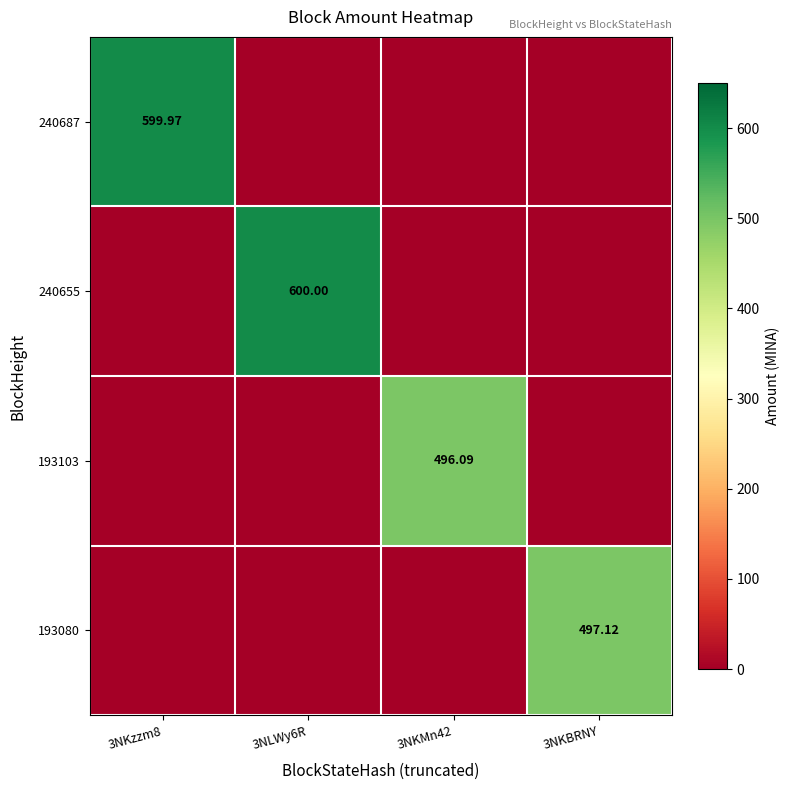

What is the spread (max minus min) of values at 3NKBRNY?

497.1